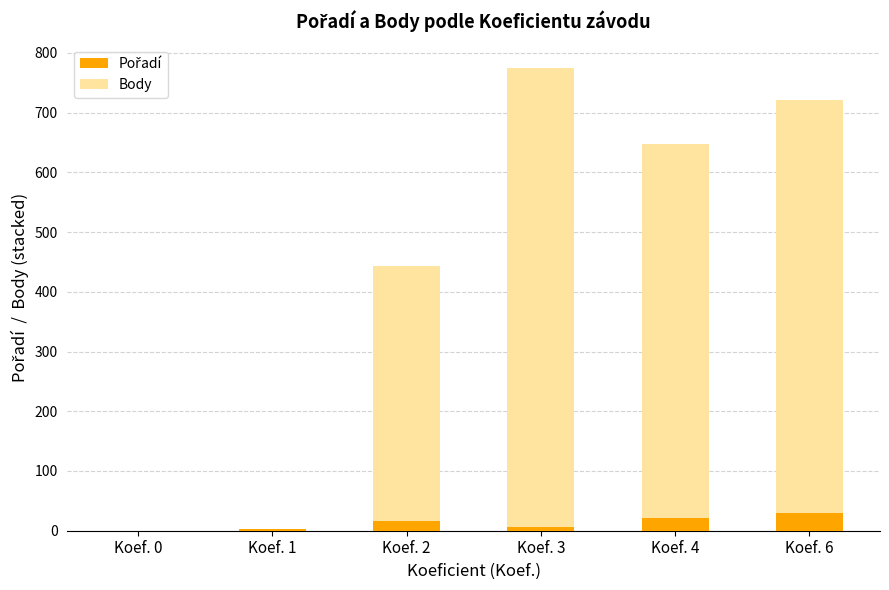

At which category is the sum across all series the highest?

Koef. 3